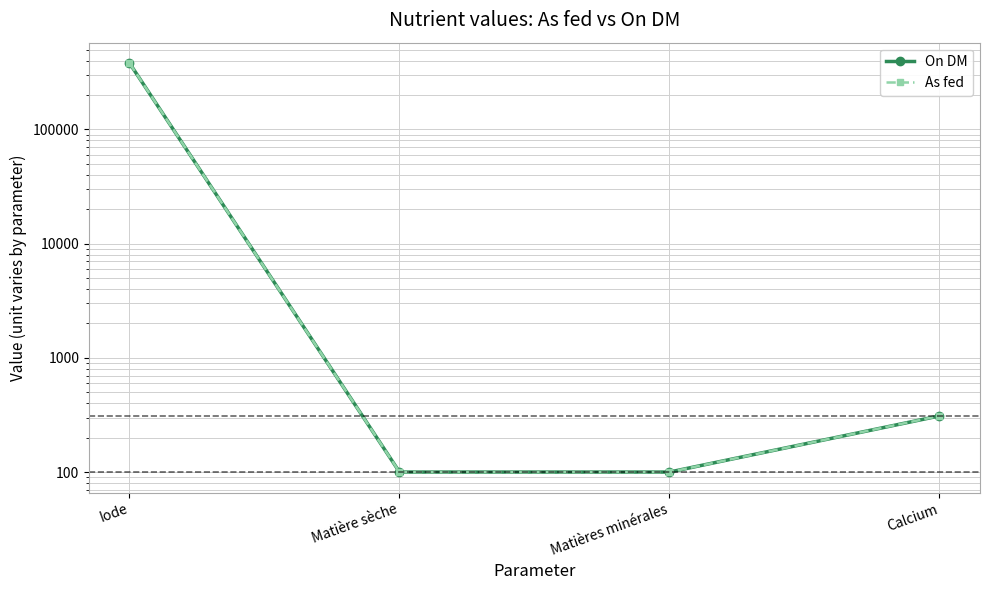

How many lines are shown in the chart?

2